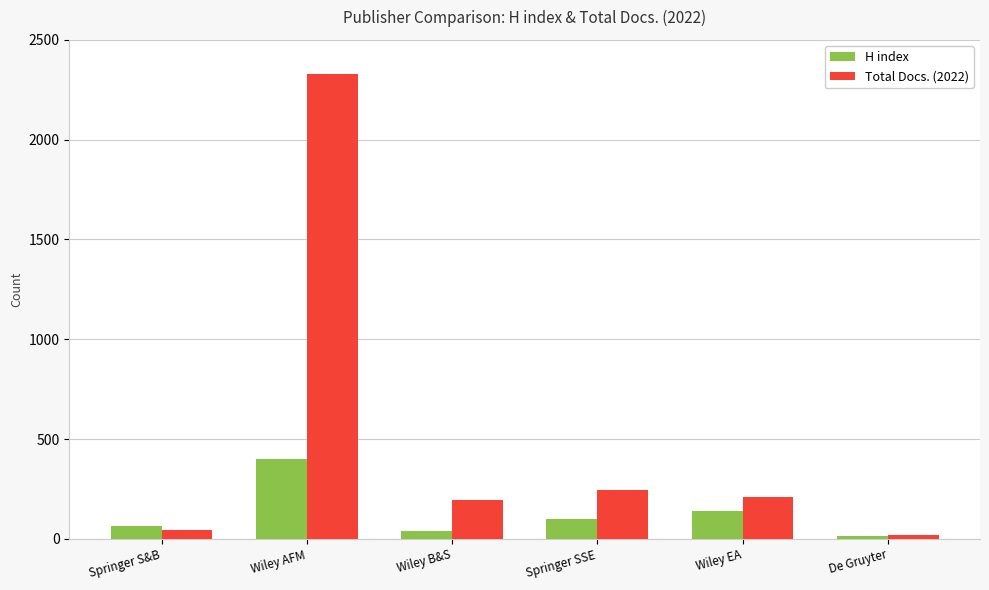

Rank the series at Wiley EA from highest to lowest value.

Total Docs. (2022), H index